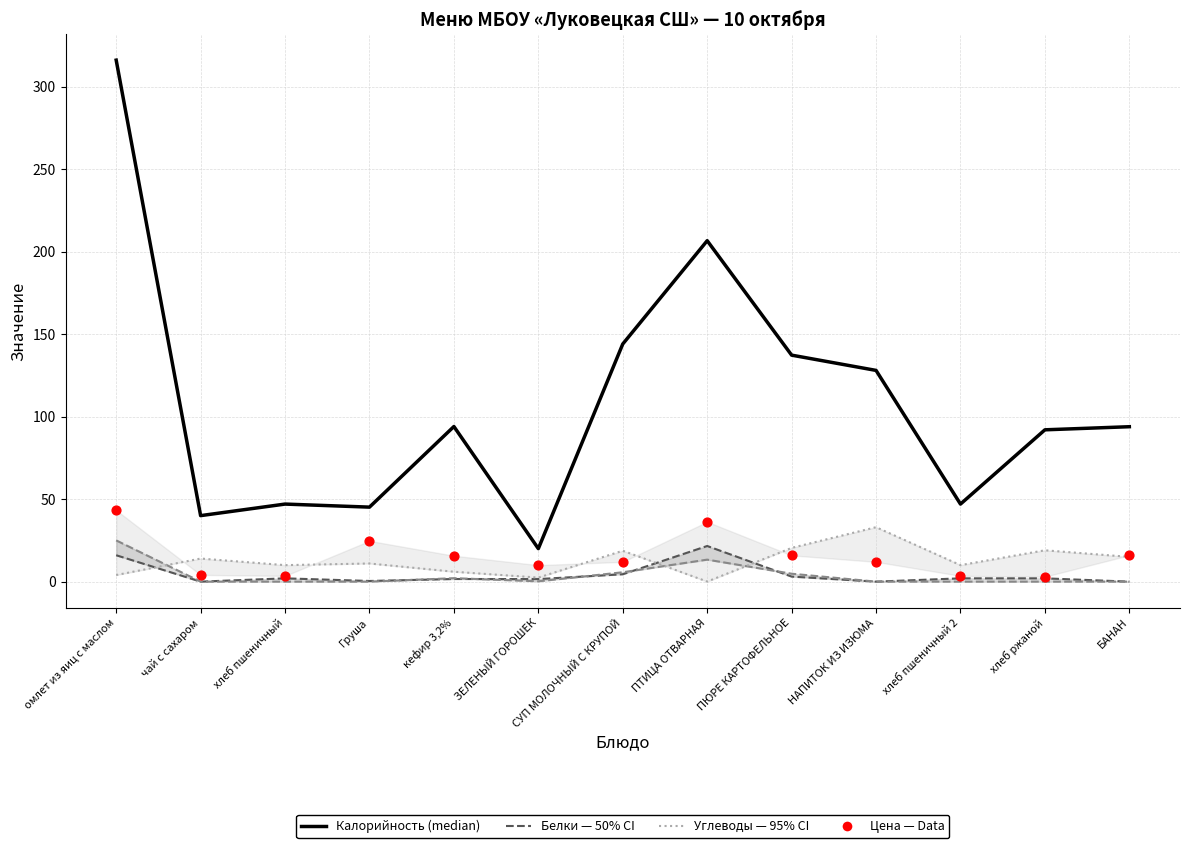

Which series has the widest spread of Y values?

Калорийность